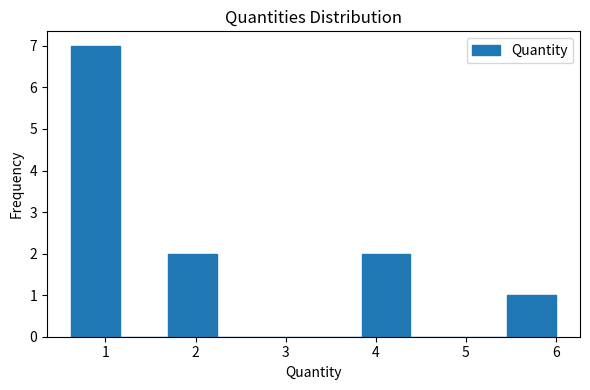

Over which range of the x-axis is the bar tallest?

0.6 to 1.2